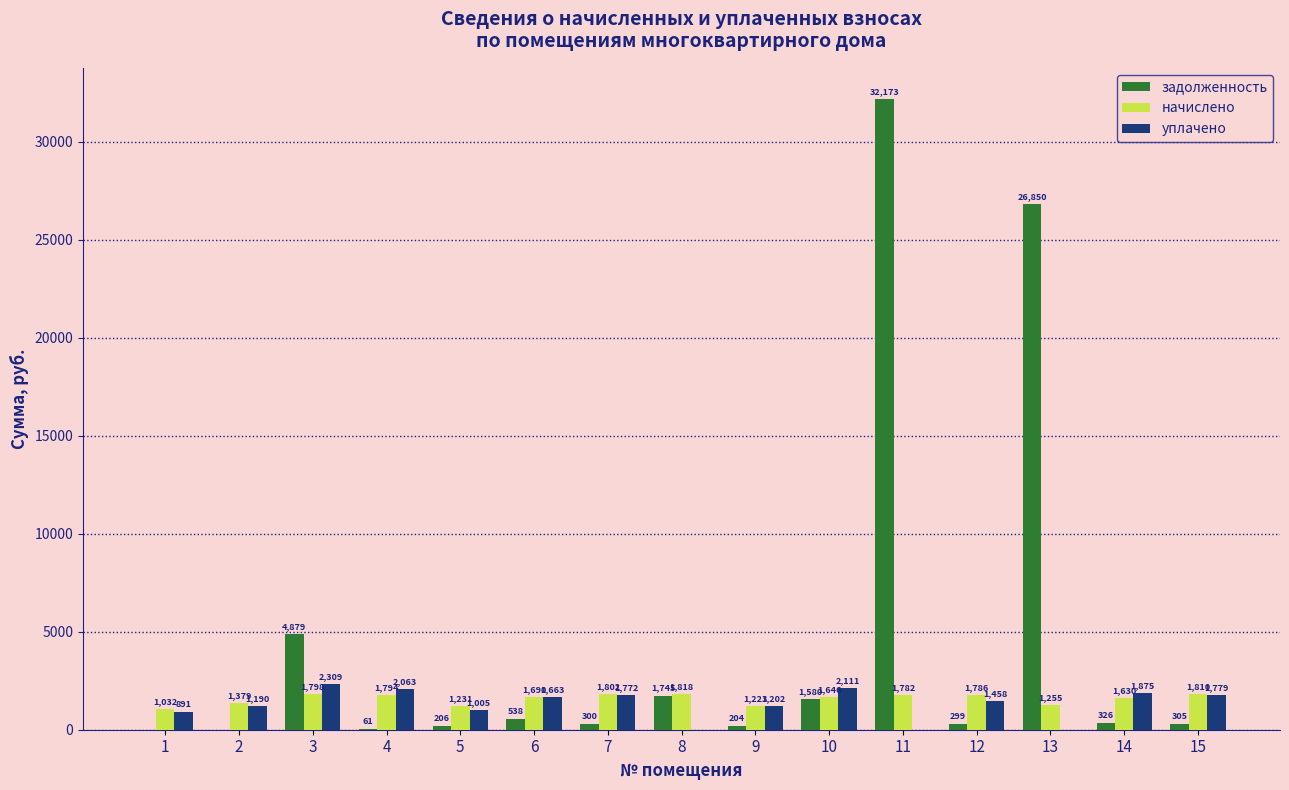

Is it true that начислено equals 1690.3 at 6?

True